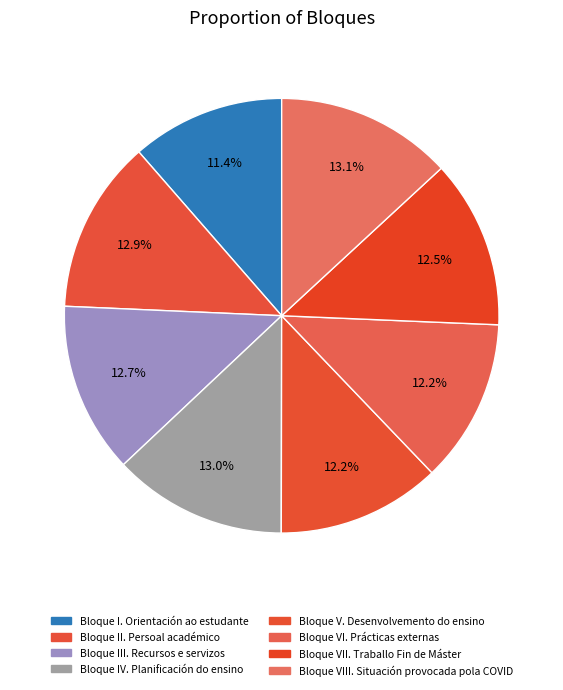

How many slices are in this pie chart?

8